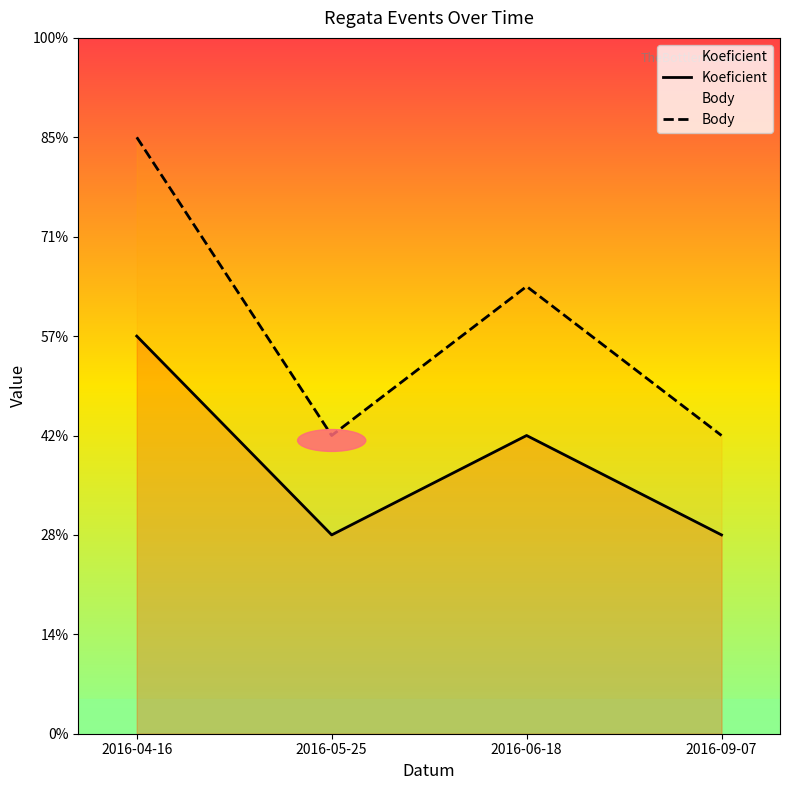

True or false: Body has more than 1 points higher than both neighbors.

False